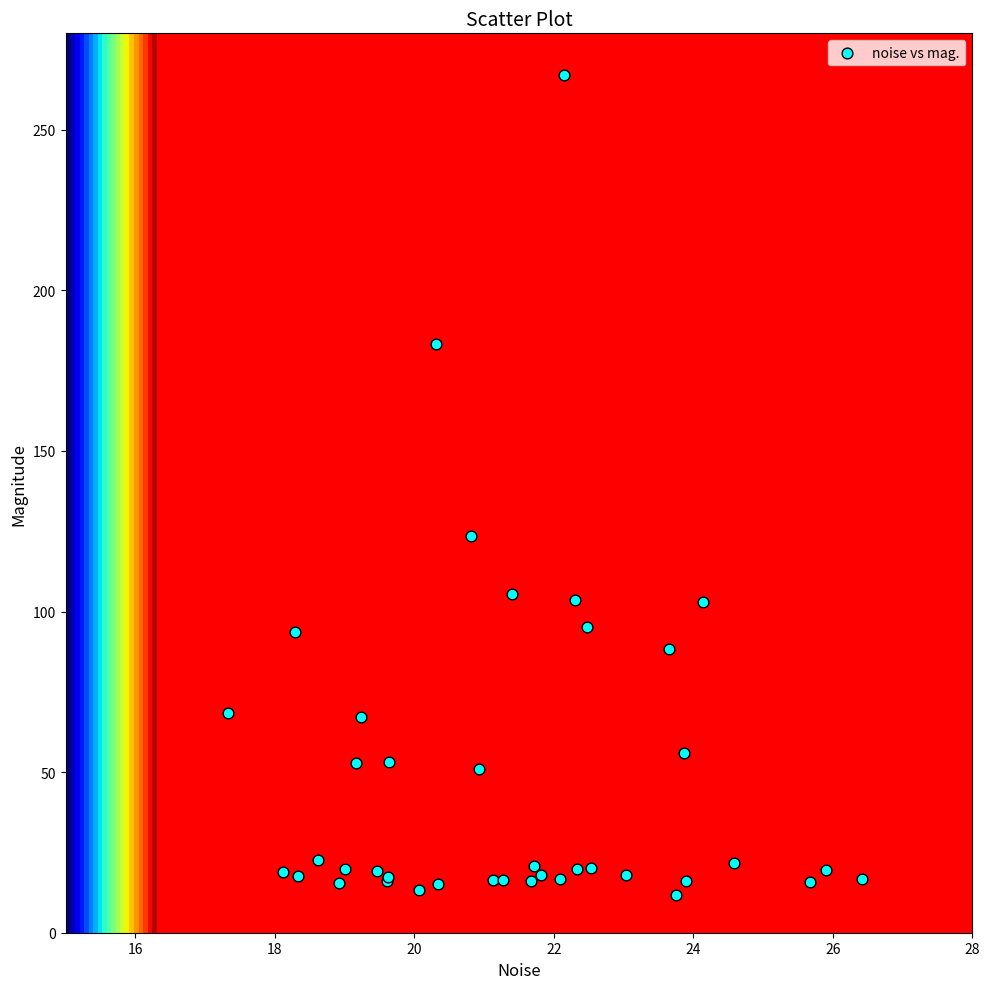

What Y value in the scatter plot is closest to 139?

123.5